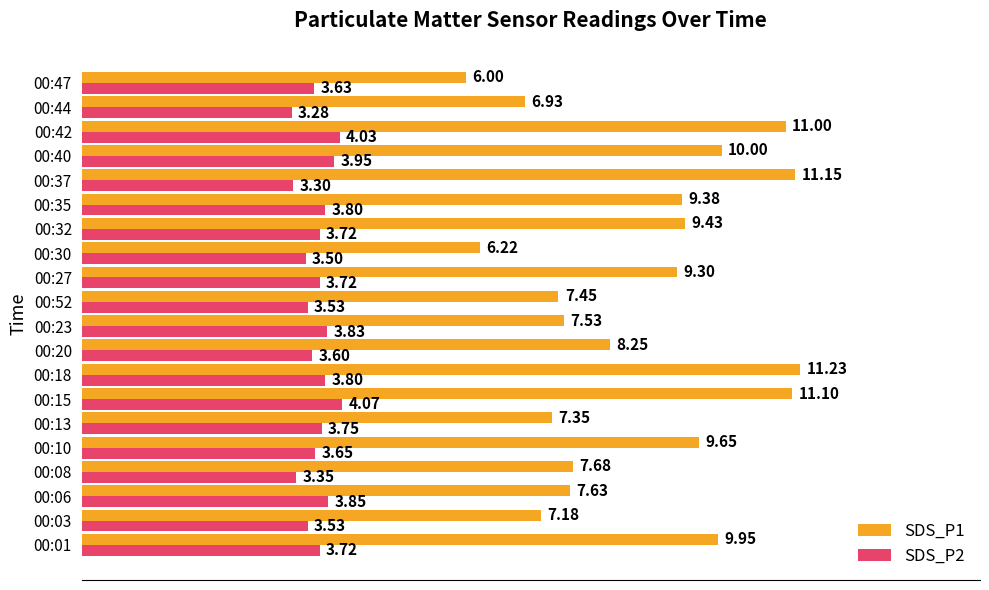

List the series in order of their peak value, lowest first.

SDS_P2, SDS_P1